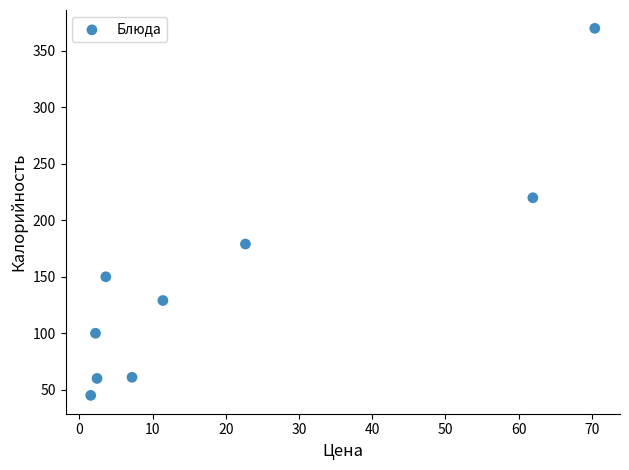

What Y value in the scatter plot is closest to 207?

220